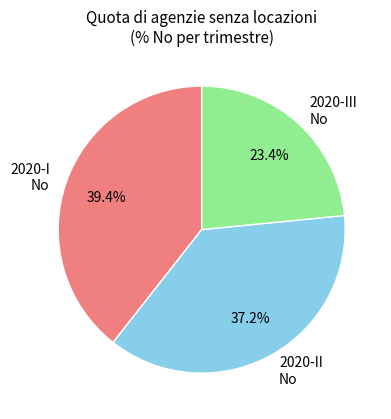

Is there a majority slice in this chart?

No